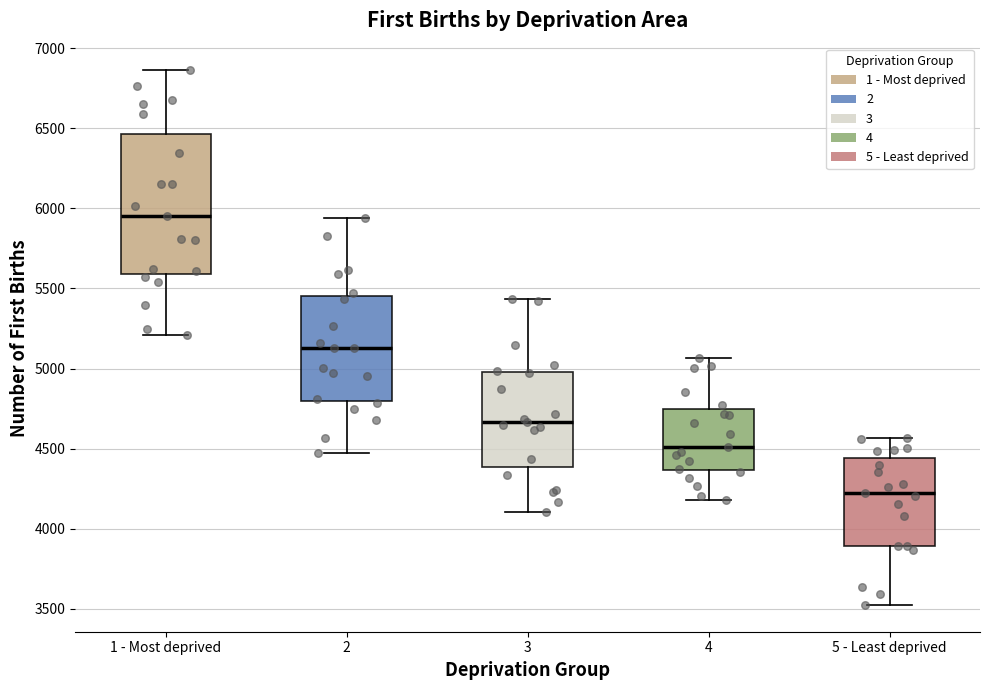

Reading left to right, transcribe this box plot: for each box, give where its median line is, the range the box spans, and where its two whiskers end, as read against the y-axis. The values are not printed on the chart, so give them approximately, as read against the axis.

1 - Most deprived: median 5950, box 5600 to 6450, whiskers 5200 to 6850
2: median 5150, box 4800 to 5450, whiskers 4500 to 5950
3: median 4650, box 4400 to 5000, whiskers 4100 to 5450
4: median 4500, box 4350 to 4750, whiskers 4200 to 5050
5 - Least deprived: median 4250, box 3900 to 4450, whiskers 3550 to 4550